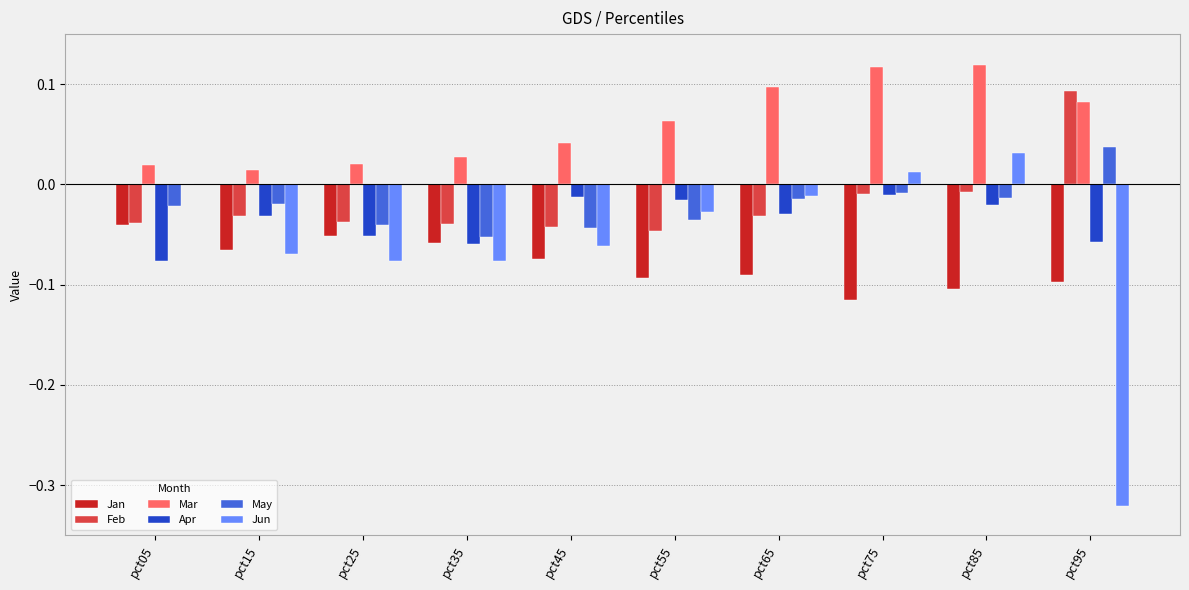

The value of Mar at pct55 is 0.0. True or false?

False